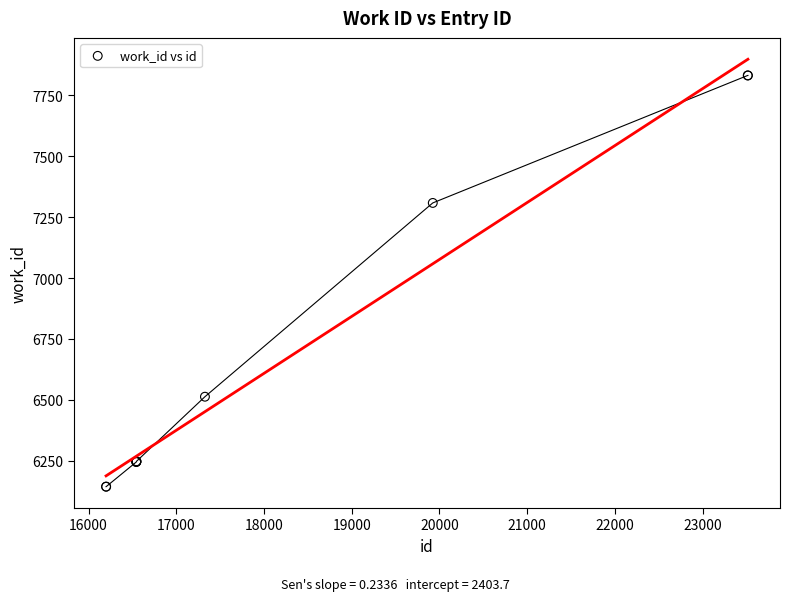

What Y value in the scatter plot is closest to 6987?

7308